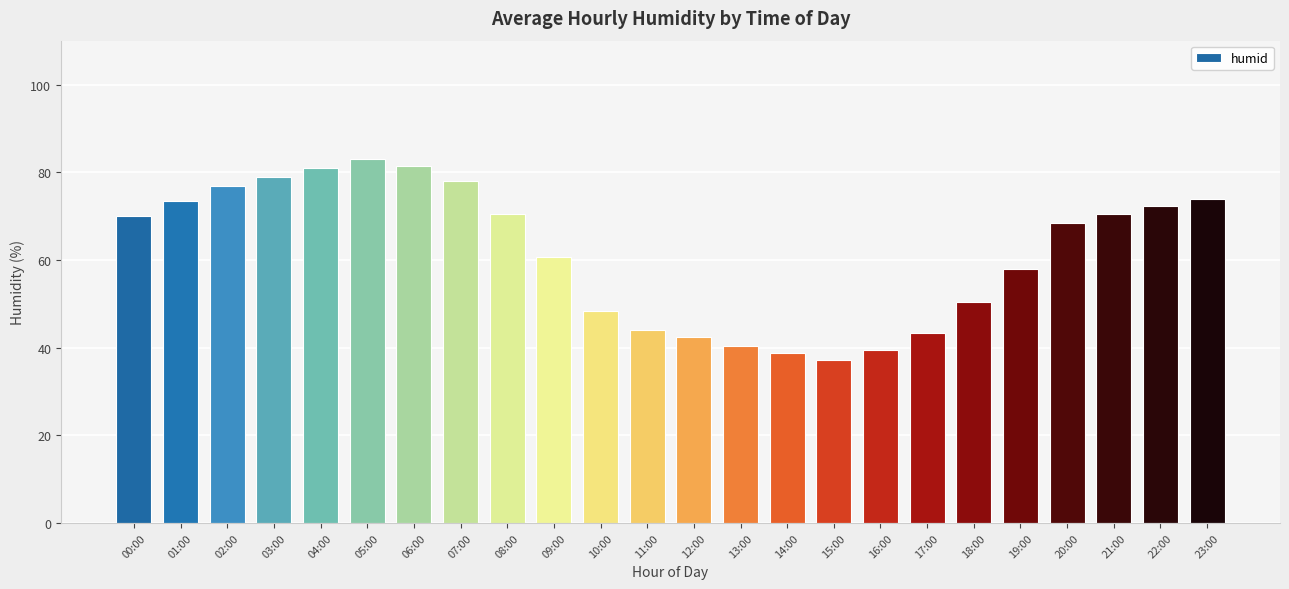

How many values are below 69?

12